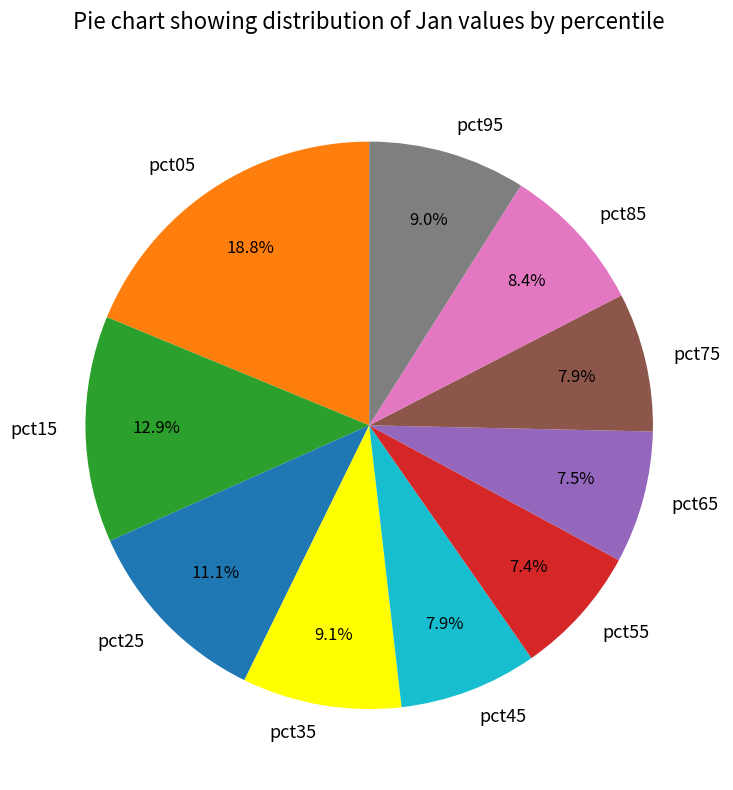

Is there a majority slice in this chart?

No